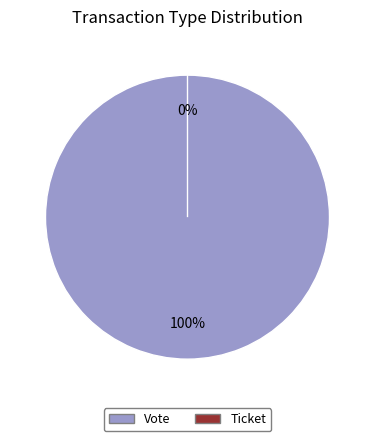

What is the change in value from Vote to Ticket?

-1